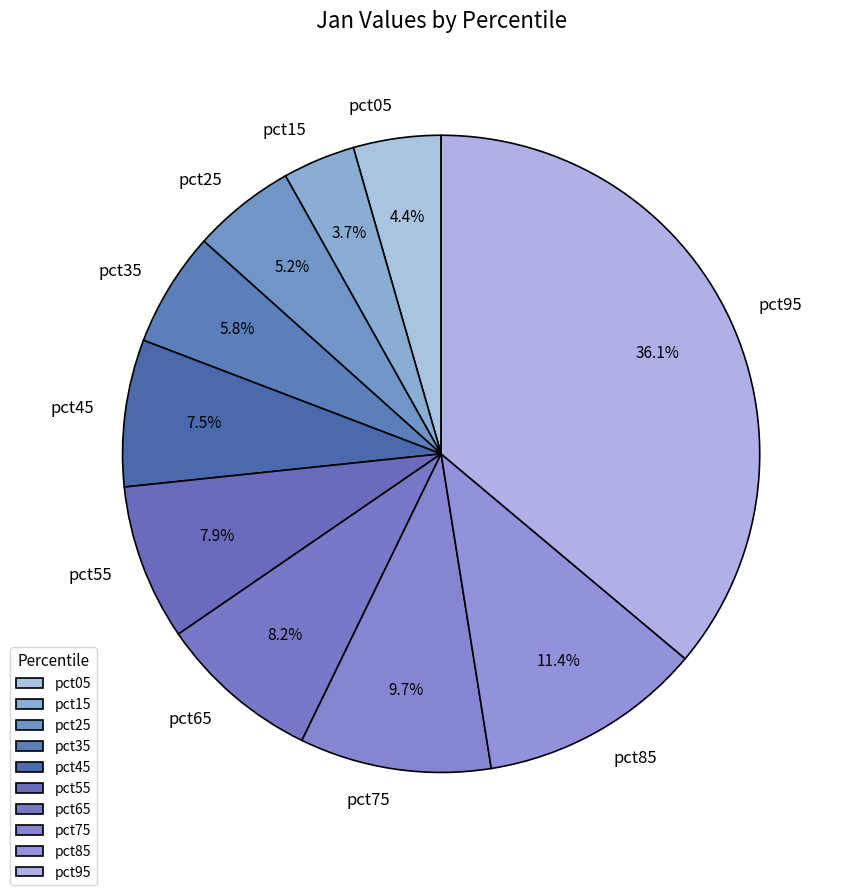

To the nearest percent, what is the difference between the largest and smallest slice percentages?

32%